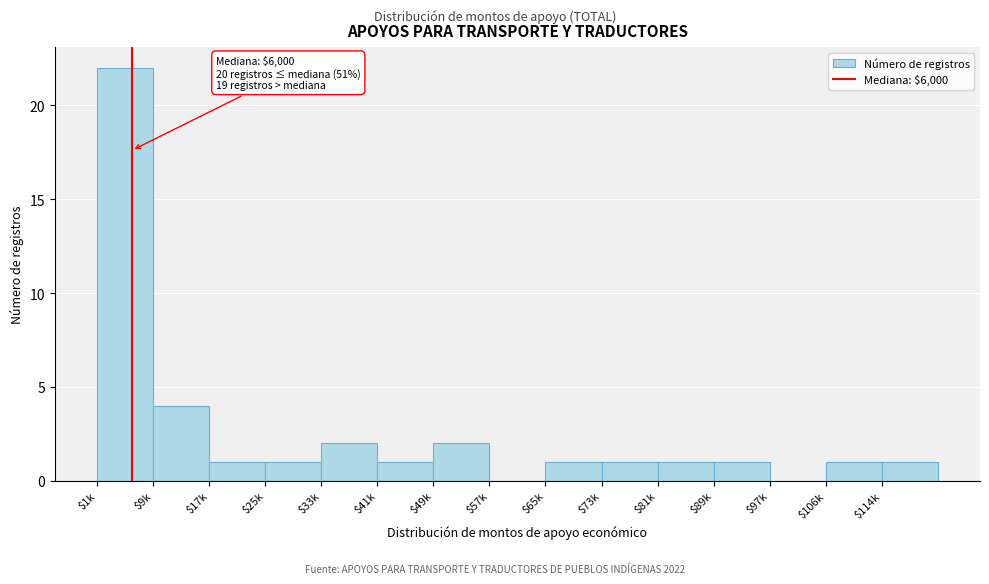

What is the sum of all values?

39